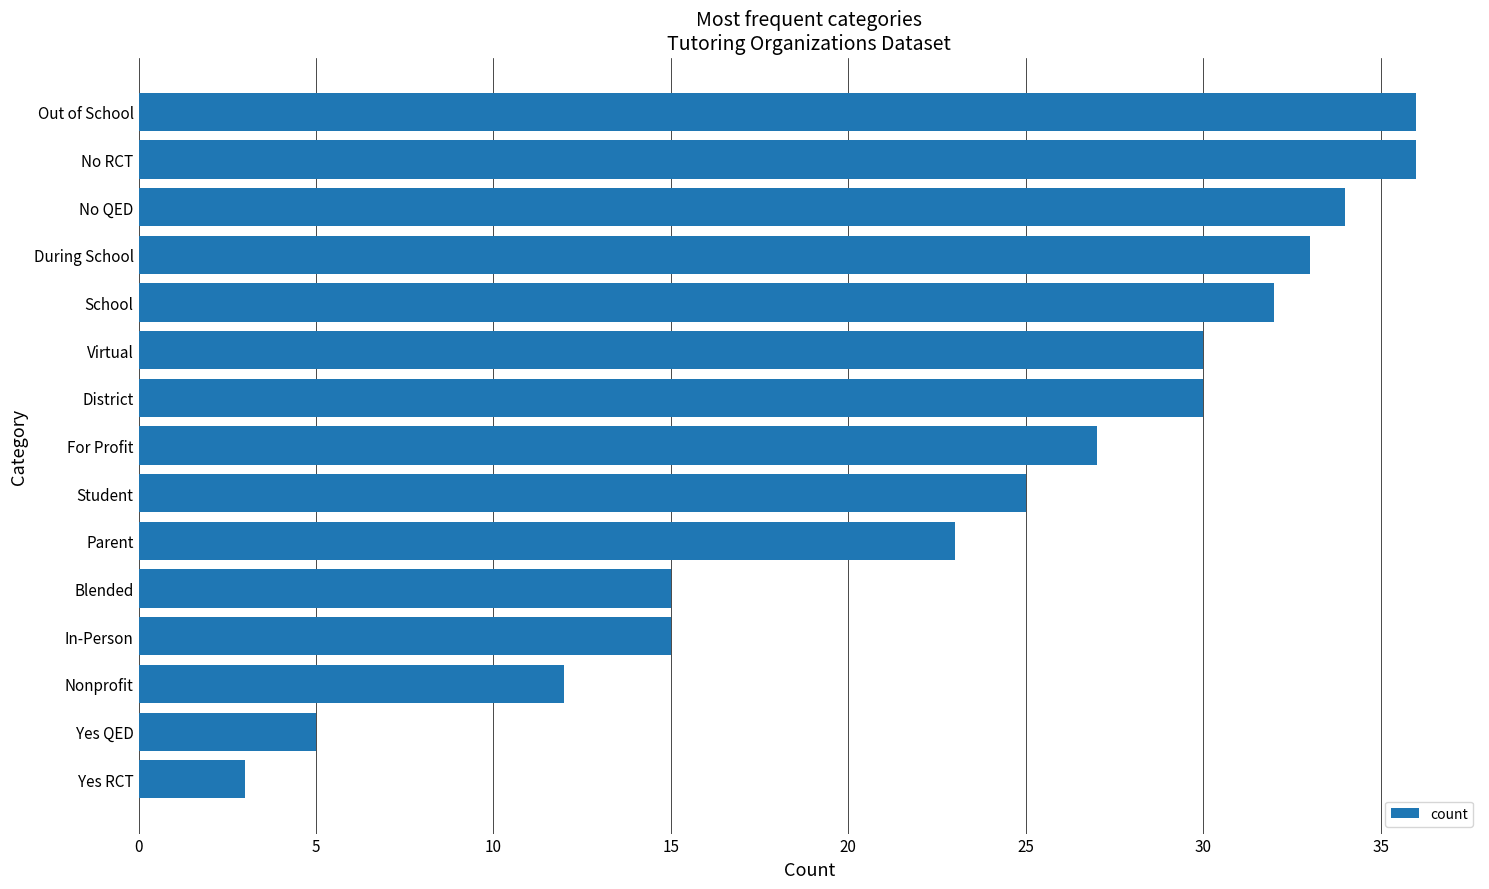

The chart shows a value of 30 at District. True or false?

True